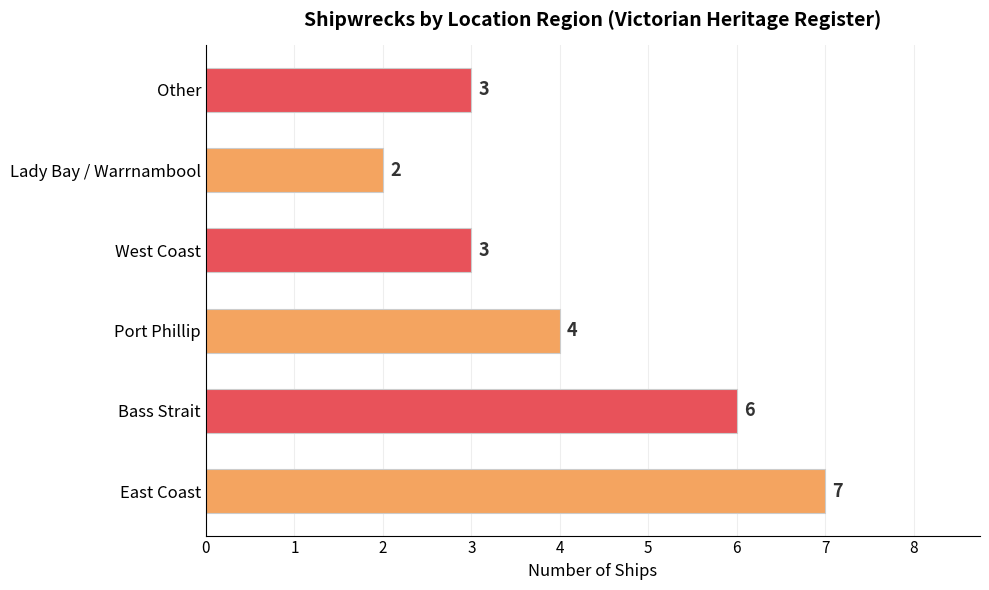

Which category has the lowest value across all series?

Lady Bay / Warrnambool